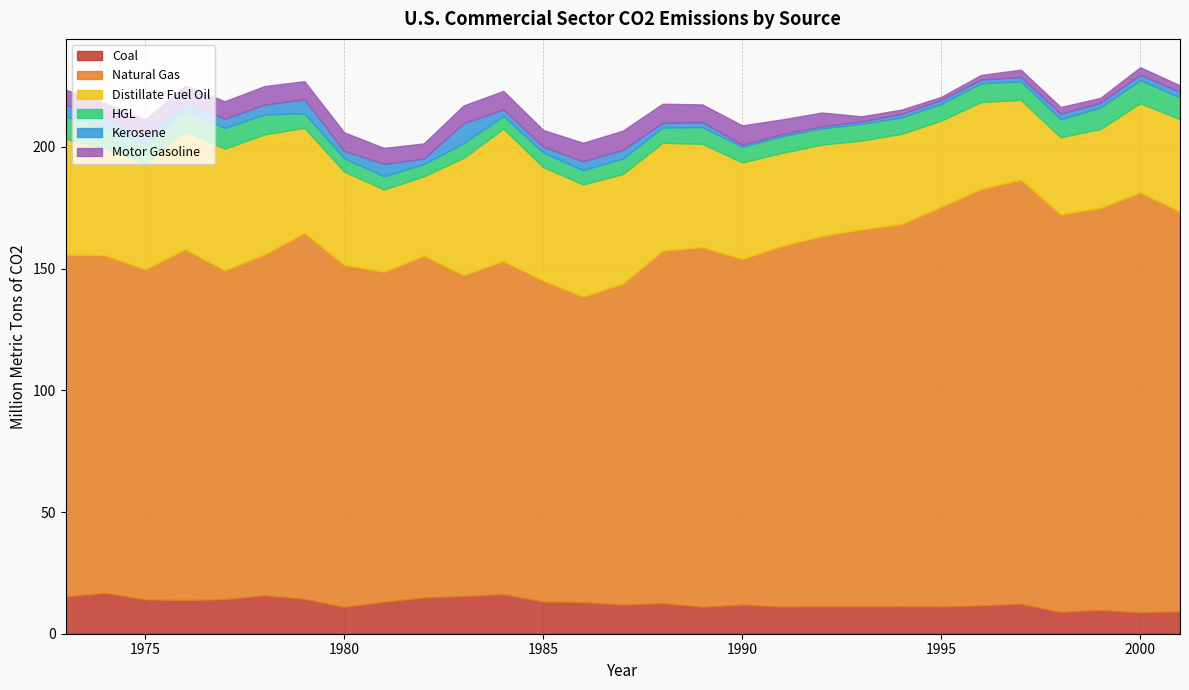

At which label is Natural Gas closest to 149?

1991